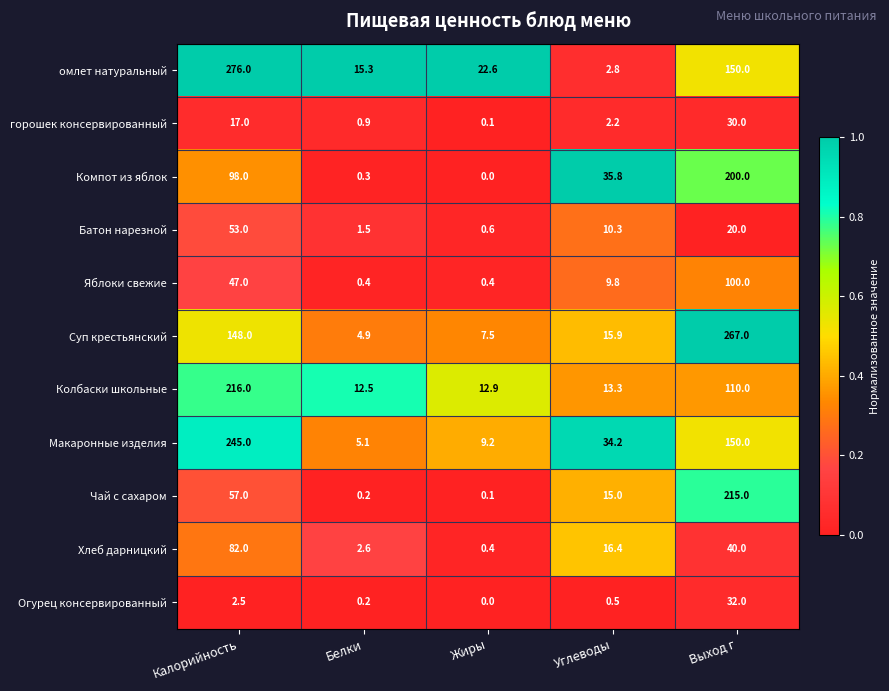

True or false: Яблоки свежие has a value of 11.1 at Калорийность.

False